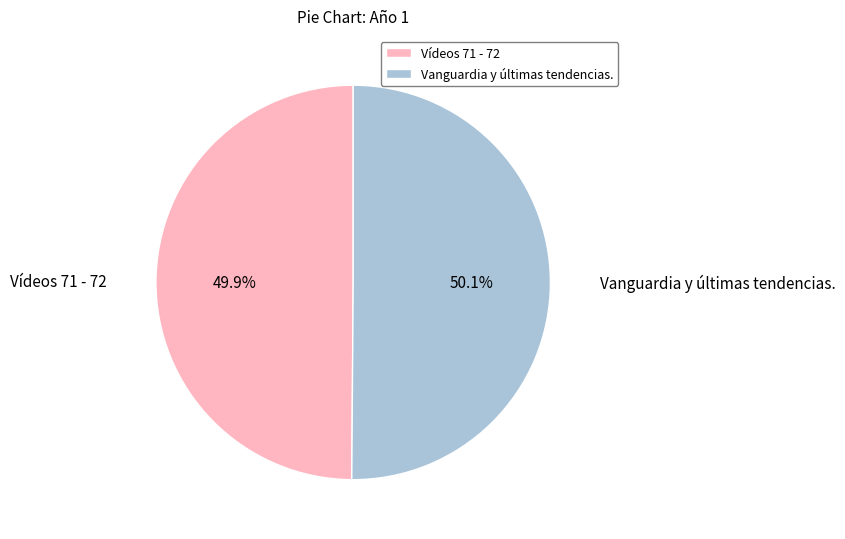

Count the number of slices in the pie.

2